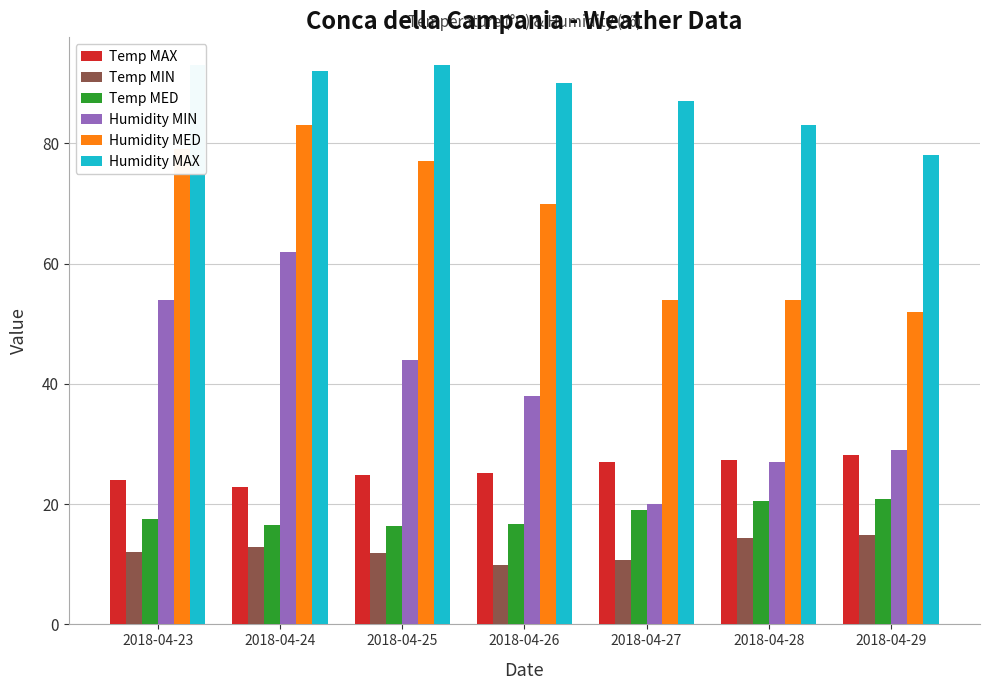

At which category is the sum across all series the highest?

2018-04-24